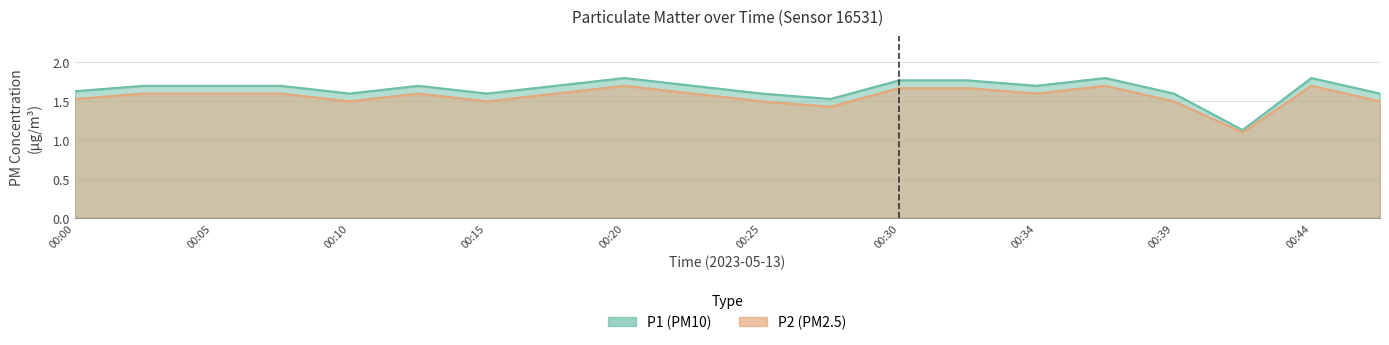

What is the maximum value for P1?

1.8